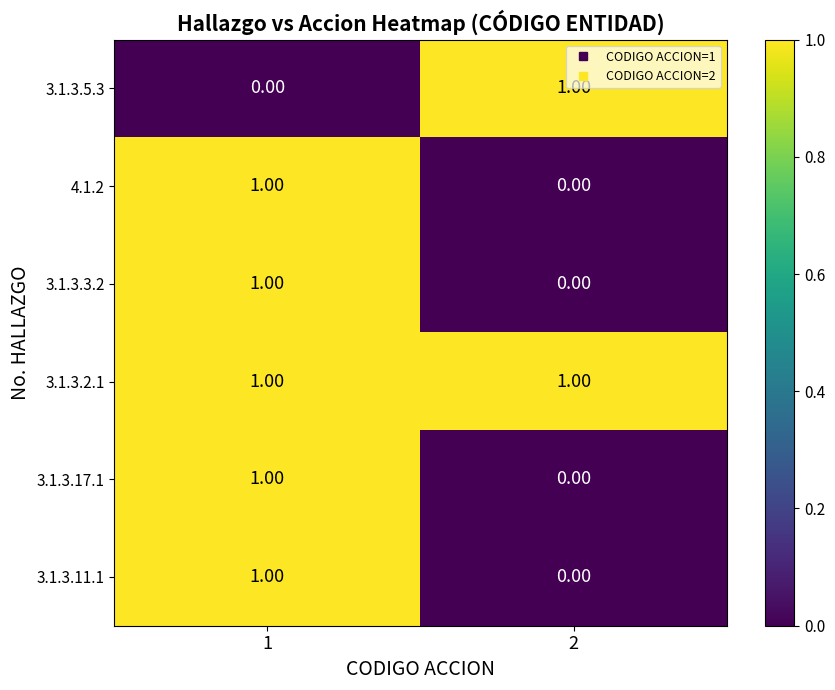

Is the value of 3.1.3.3.2 at 2 greater than the value of 3.1.3.11.1 at 1?

No